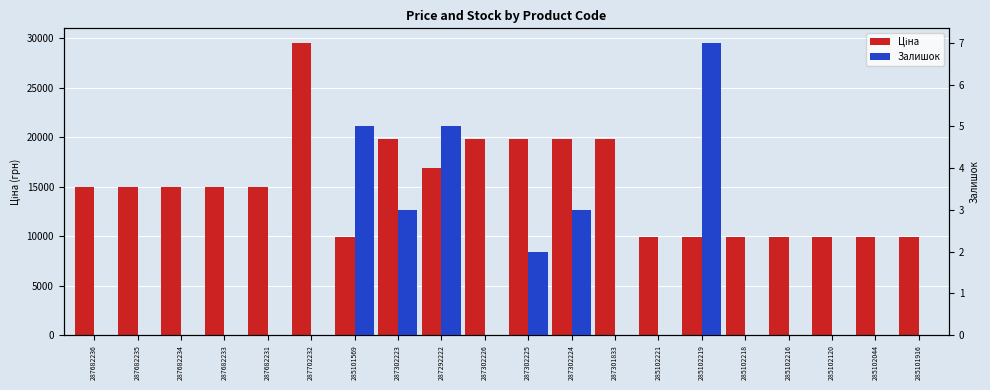

At which label does Залишок reach its minimum?

287682236